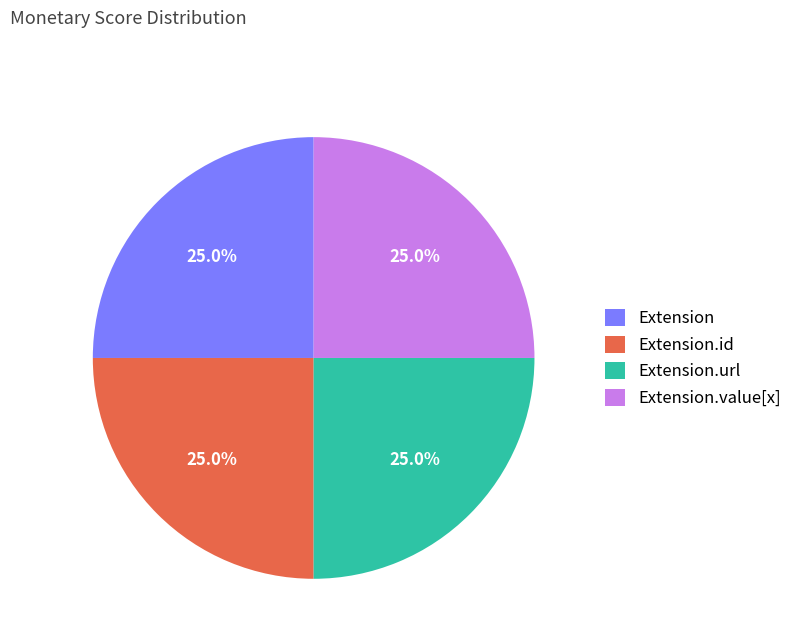

How many slices are in this pie chart?

4